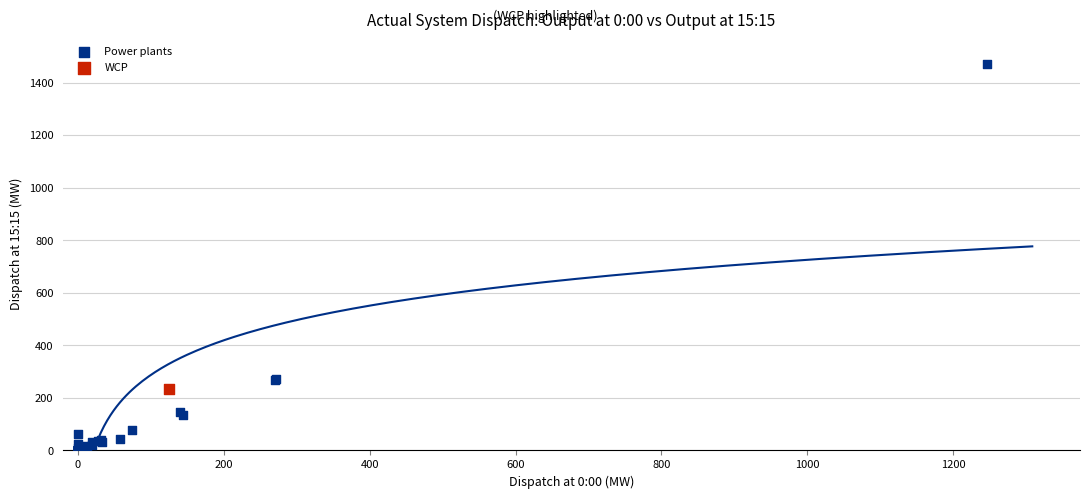

What are all the series names shown in the legend?

Power plants, WCP